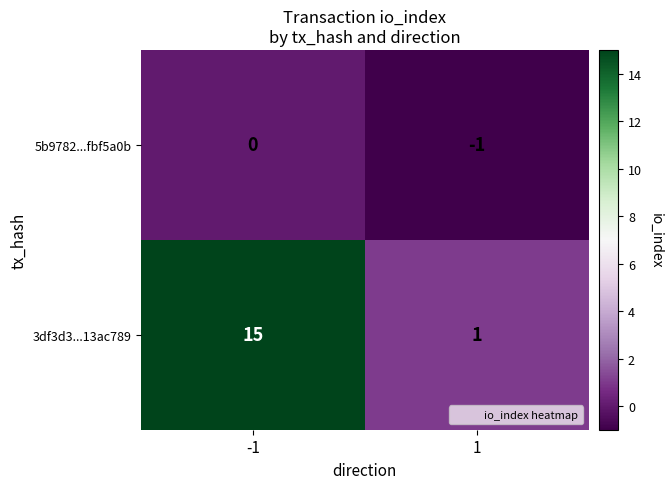

What is the difference between the maximum and minimum values in the 3df3d3...13ac789 series?

14